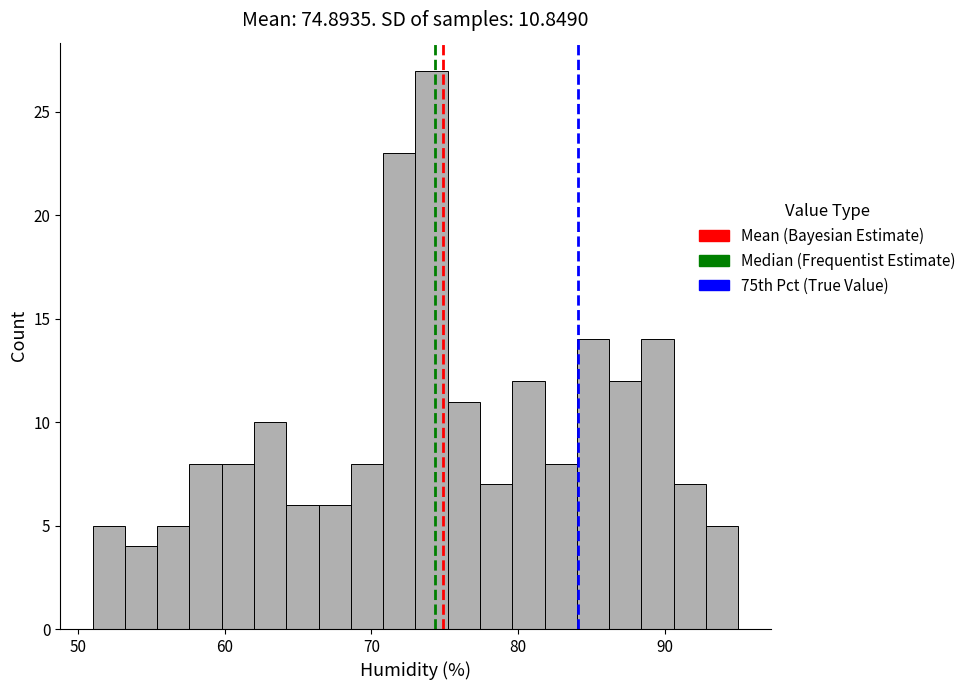

Read against the x-axis, roughly where is the centre of the tallest bar?

74